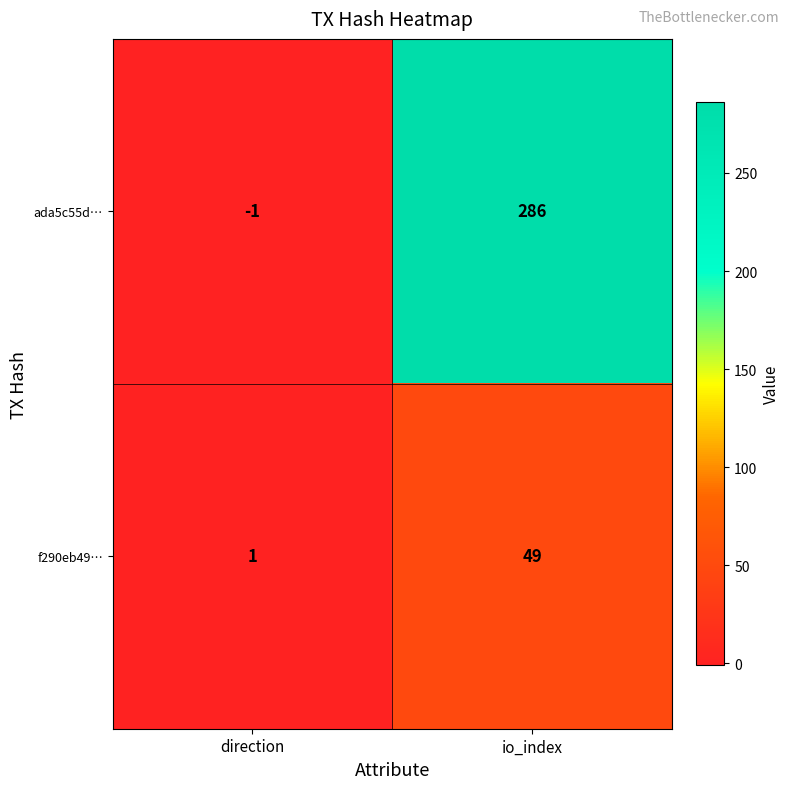

What is the sum of all ada5c55d… values?

285